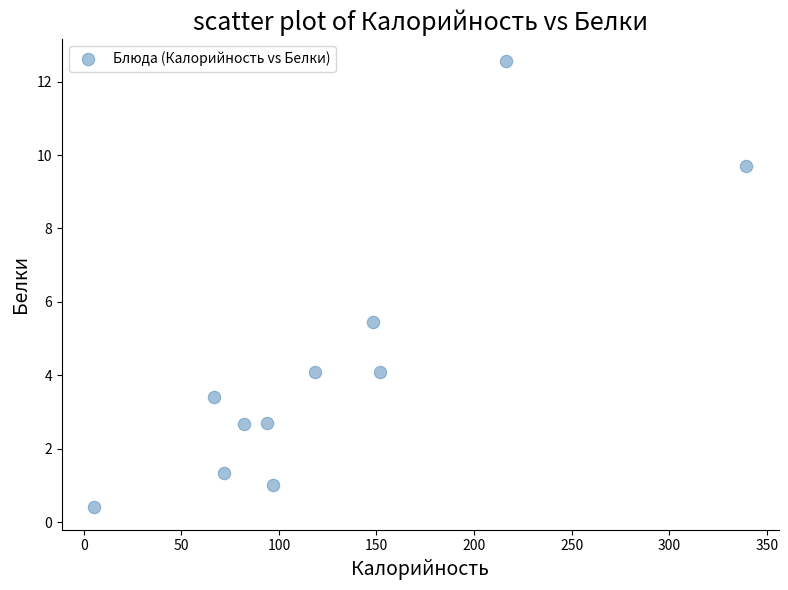

What is the range of X values (max minus min)?

334.0